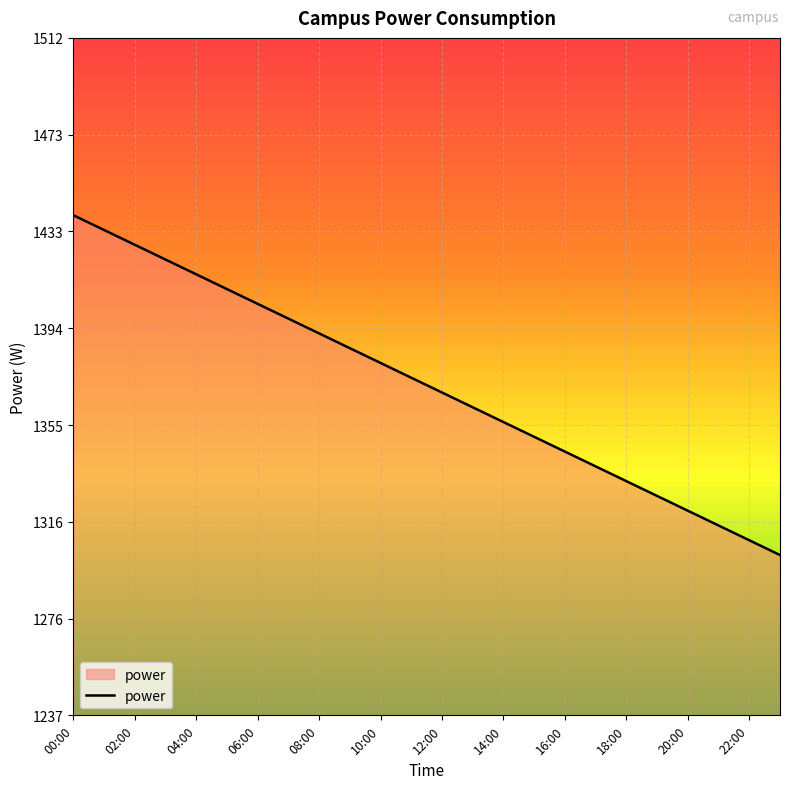

Reading right to left, list all the values displayed in this chart.

1302	1308	1314	1320	1326	1332	1338	1344	1350	1356	1362	1368	1374	1380	1386	1392	1398	1404	1410	1416	1422	1428	1434	1440